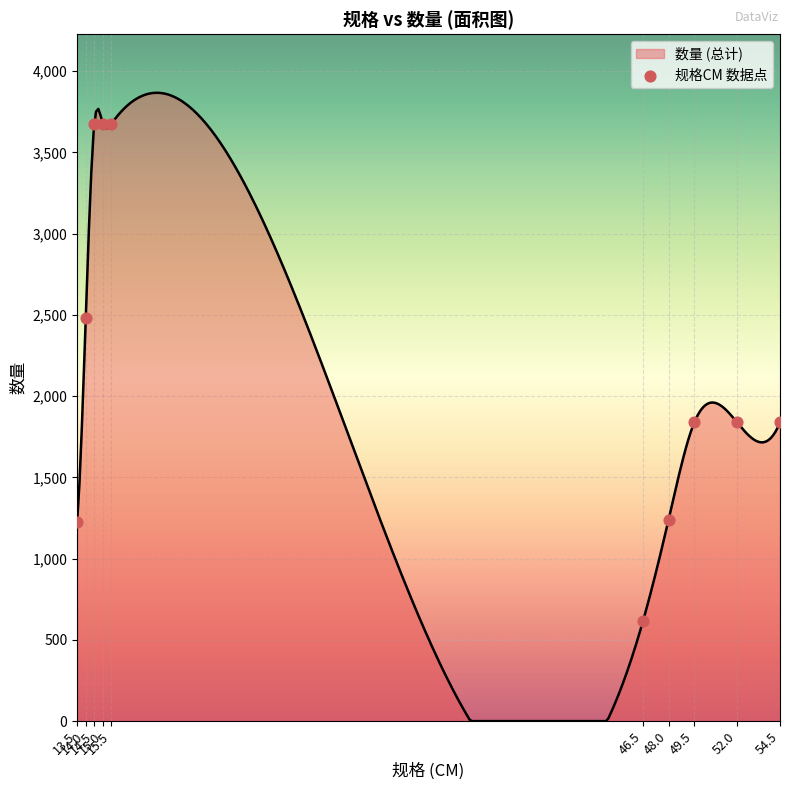

What is the change in value from 14.5 to 54.5?

-1838